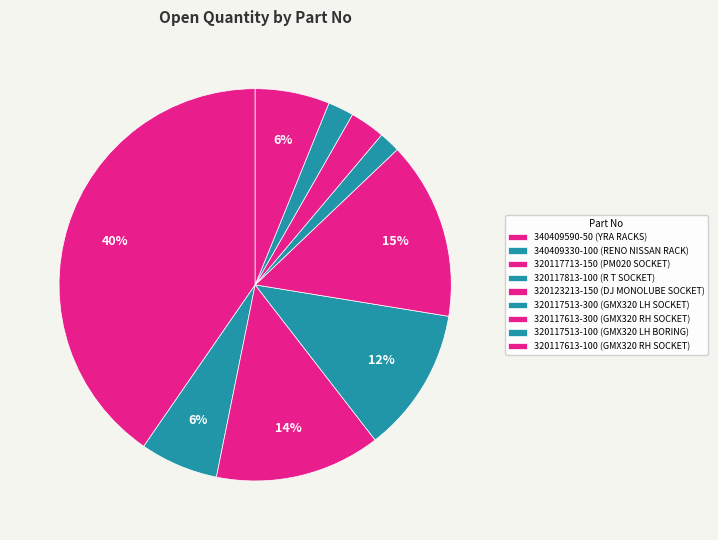

How many segments does this pie chart have?

9